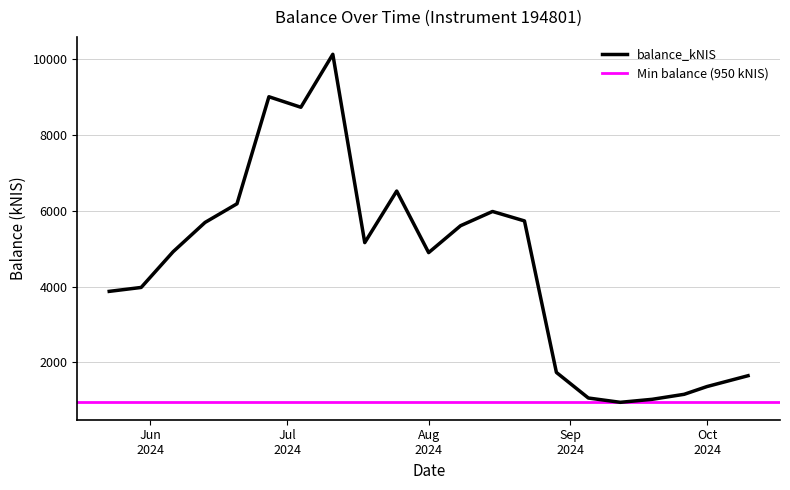

How many points are lower than both their immediate neighbors (excluding endpoints)?

4